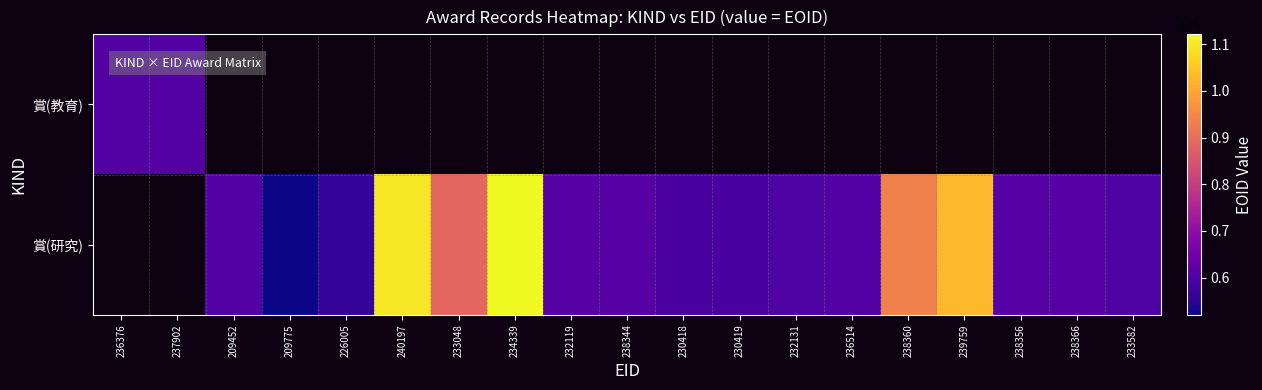

Between 209452 and 238356, which is larger?

238356